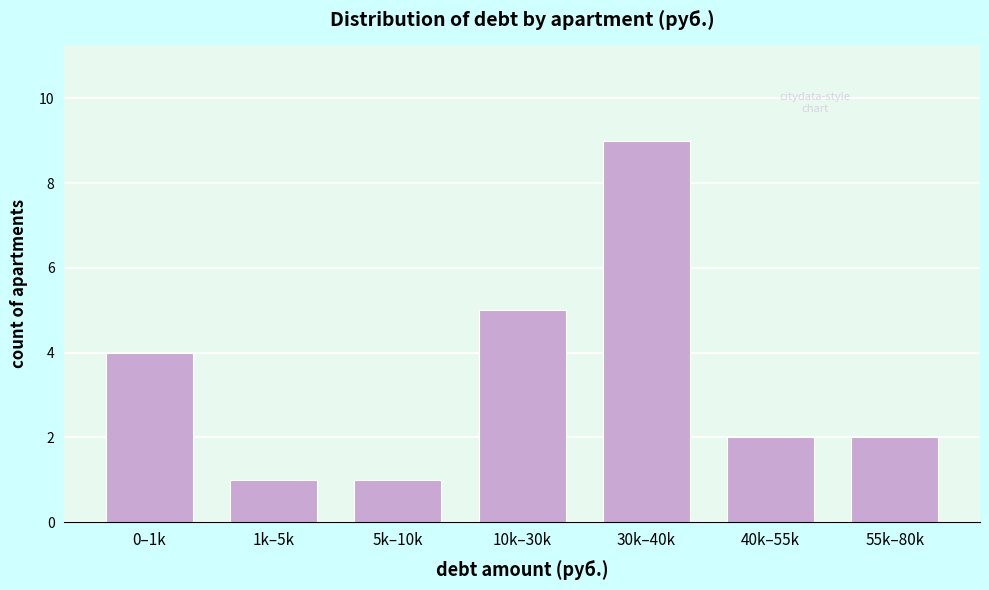

Reading left to right, what are all the values shown in this chart?

0–1k=4	1k–5k=1	5k–10k=1	10k–30k=5	30k–40k=9	40k–55k=2	55k–80k=2